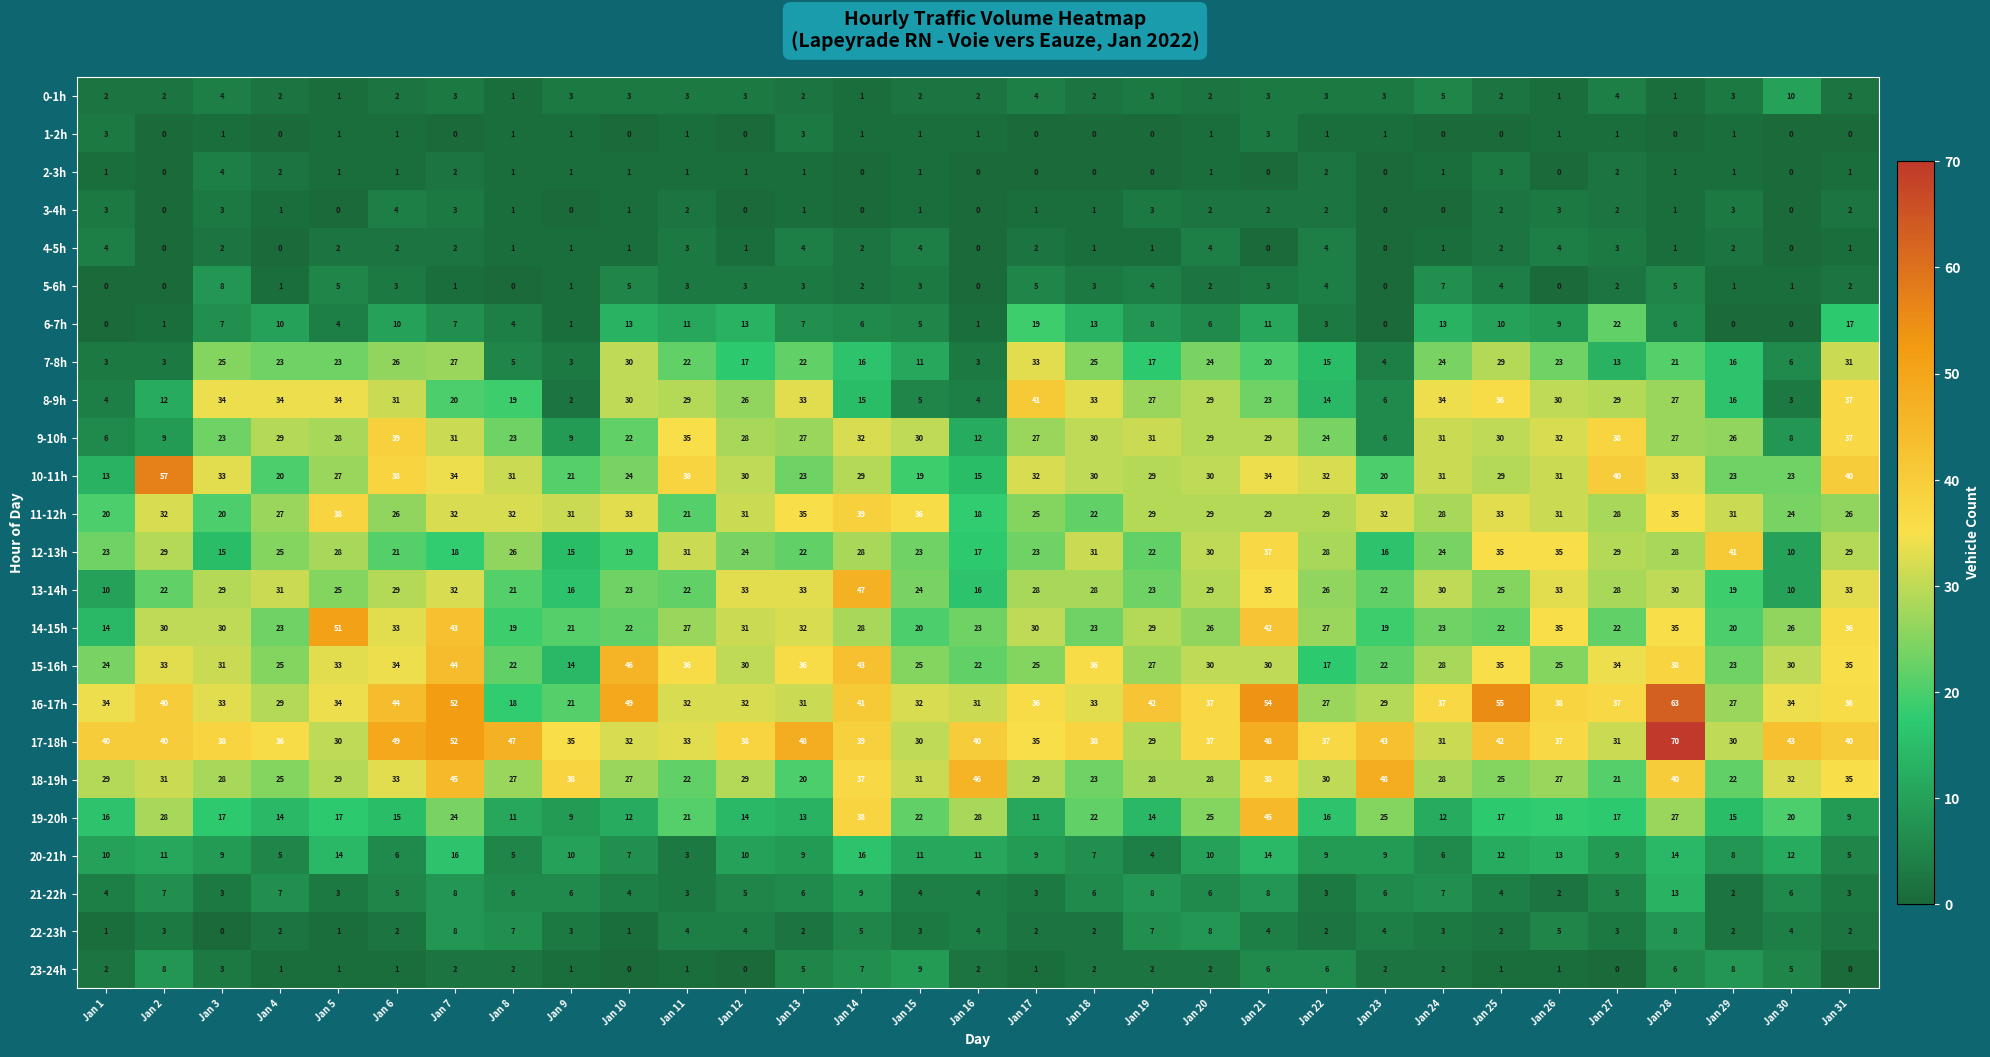

Which label corresponds to the largest value in the chart?

Jan 28